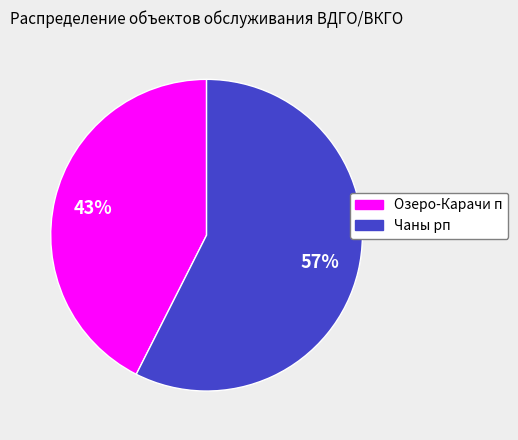

To the nearest percent, what percentage of the pie is Озеро-Карачи п?

43%